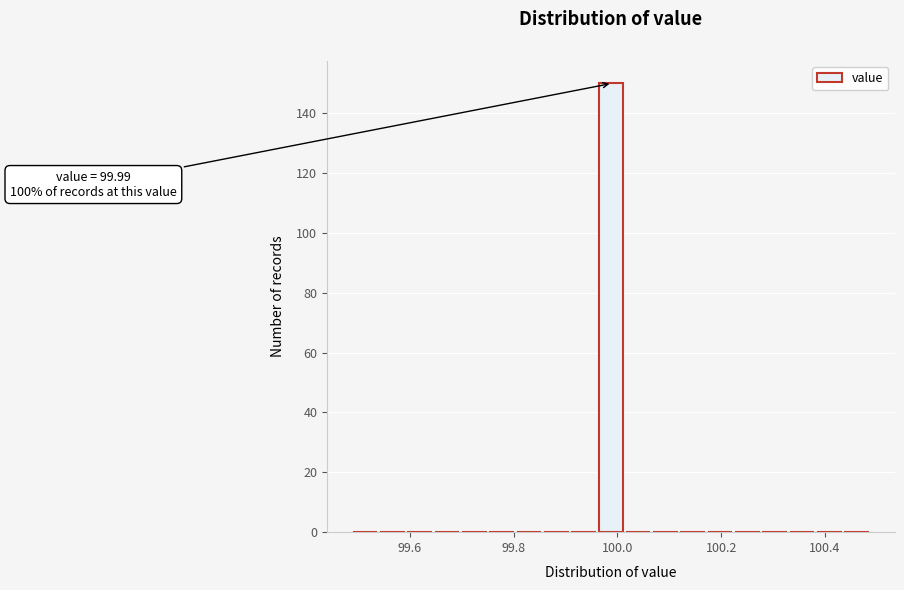

Read against the x-axis, roughly where is the centre of the tallest bar?

99.98